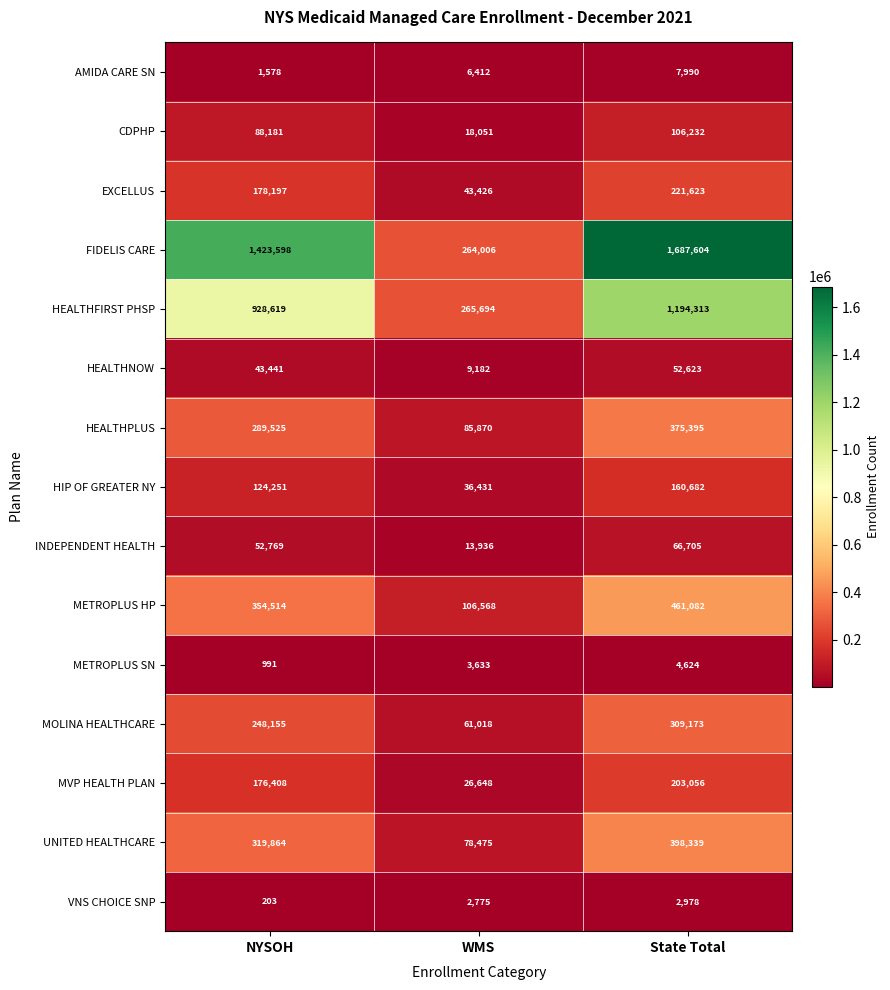

The value of HIP OF GREATER NY at WMS is 36431. True or false?

True